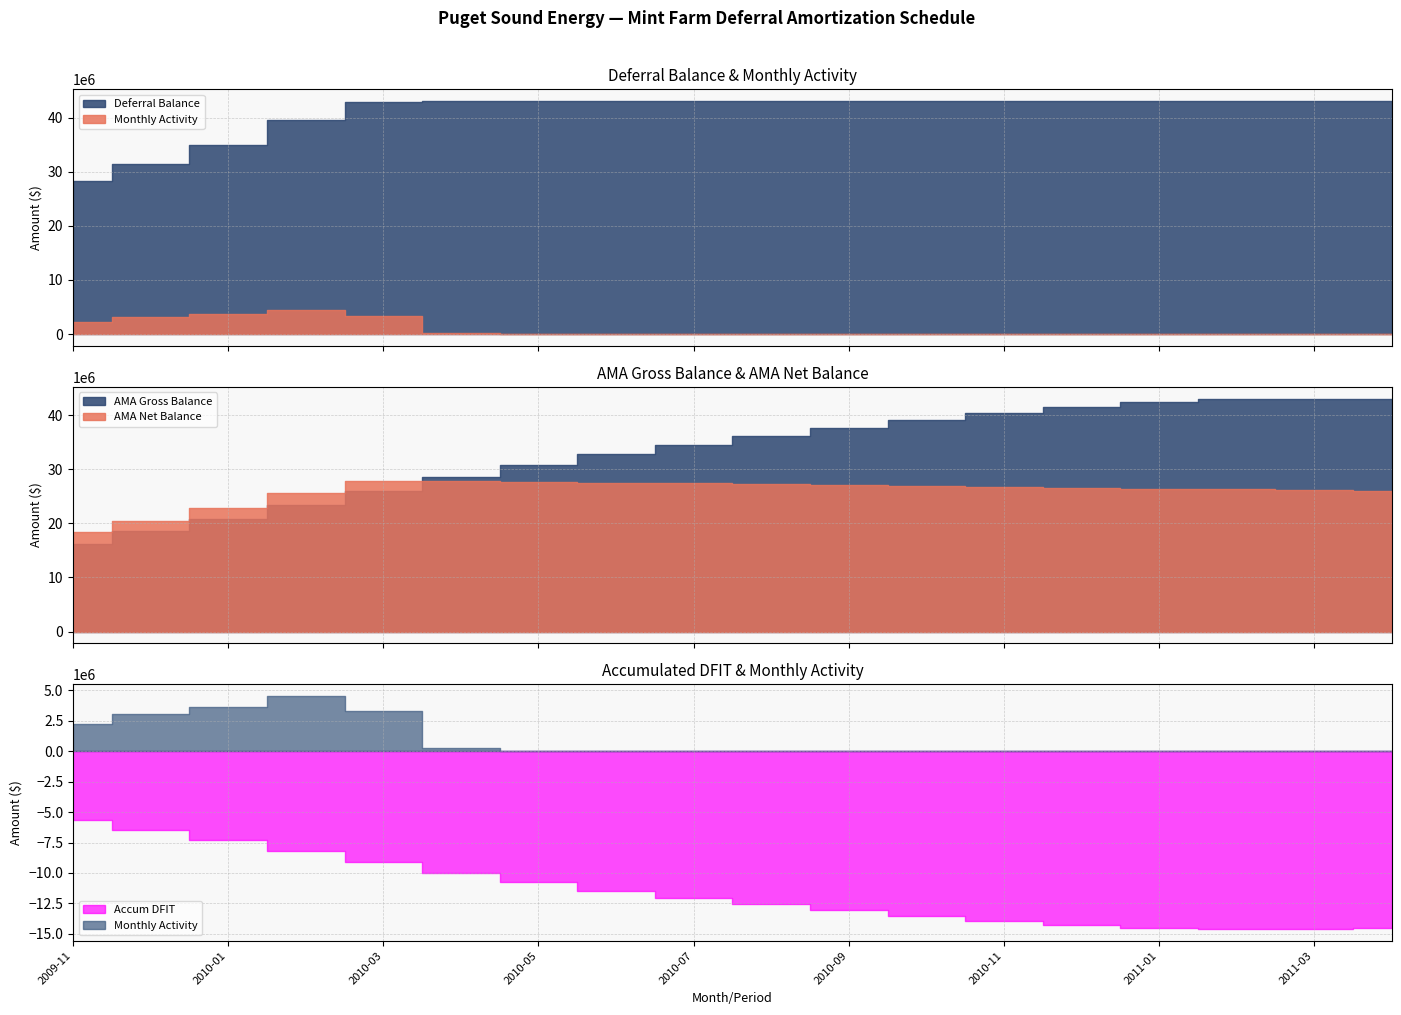

Rank the categories by Accum DFIT value from lowest to highest.

2011-02, 2011-03, 2011-01, 2011-04, 2010-12, 2010-11, 2010-10, 2010-09, 2010-08, 2010-07, 2010-06, 2010-05, 2010-04, 2010-03, 2010-02, 2010-01, 2009-12, 2009-11